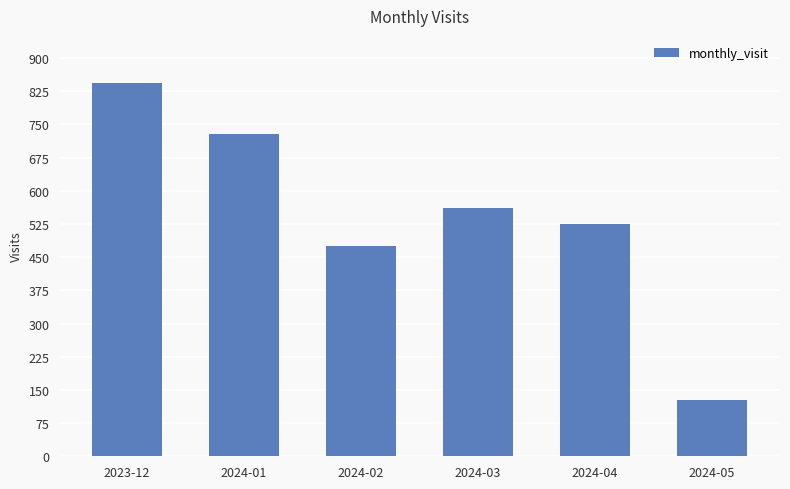

What is the average value?

544